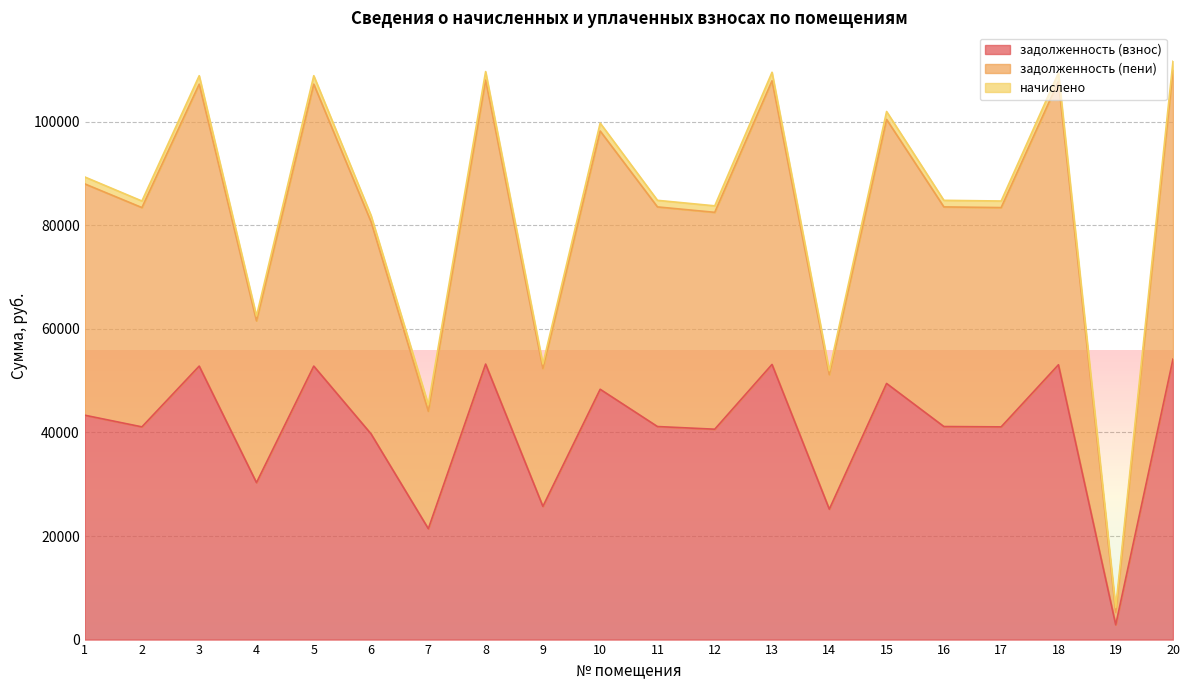

The value of задолженность (пени) at 1 is 139349.1. True or false?

False